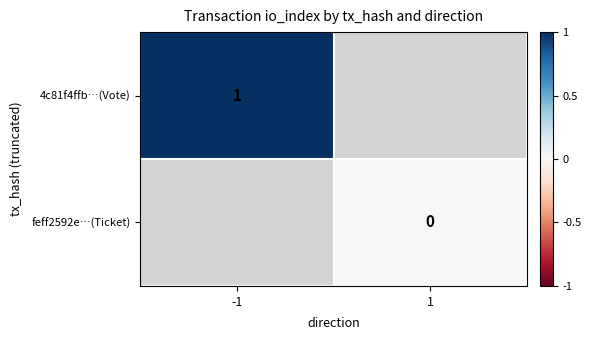

The value of feff2592e…(Ticket) at 1 is 0.0. True or false?

True